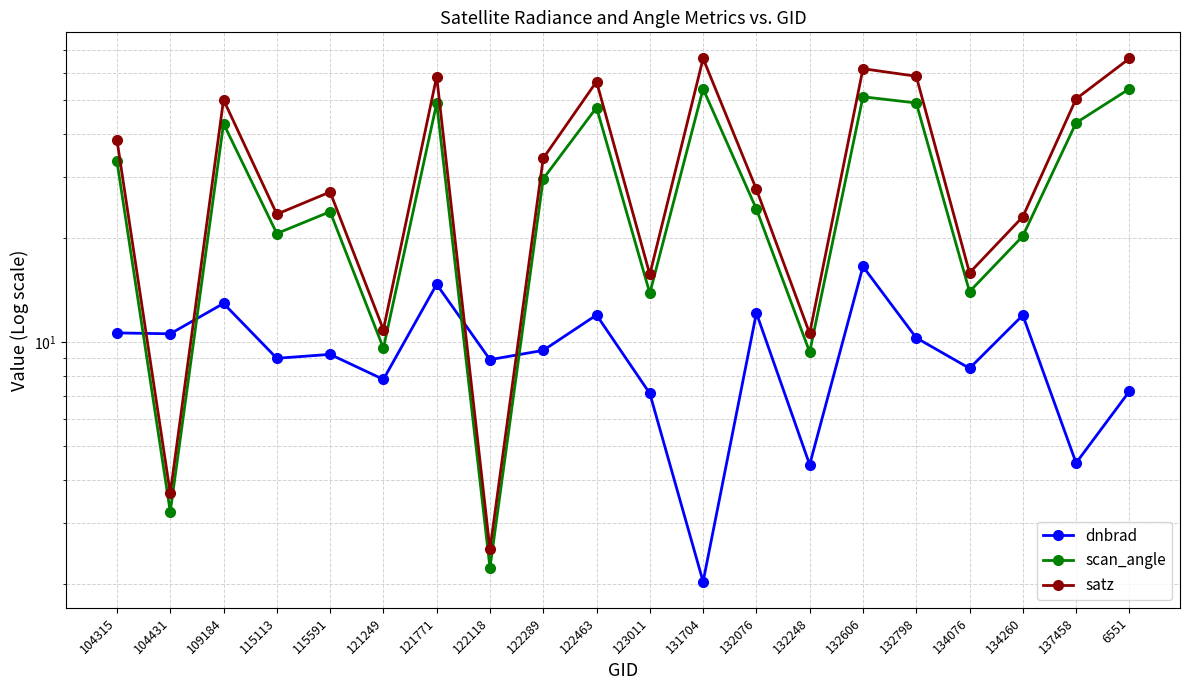

Rank the series by their average value, from highest to lowest.

satz, scan_angle, dnbrad